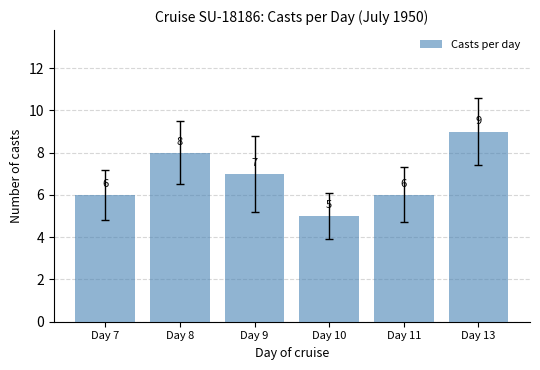

Reading right to left, list all the values displayed in this chart.

Day 13=9	Day 11=6	Day 10=5	Day 9=7	Day 8=8	Day 7=6